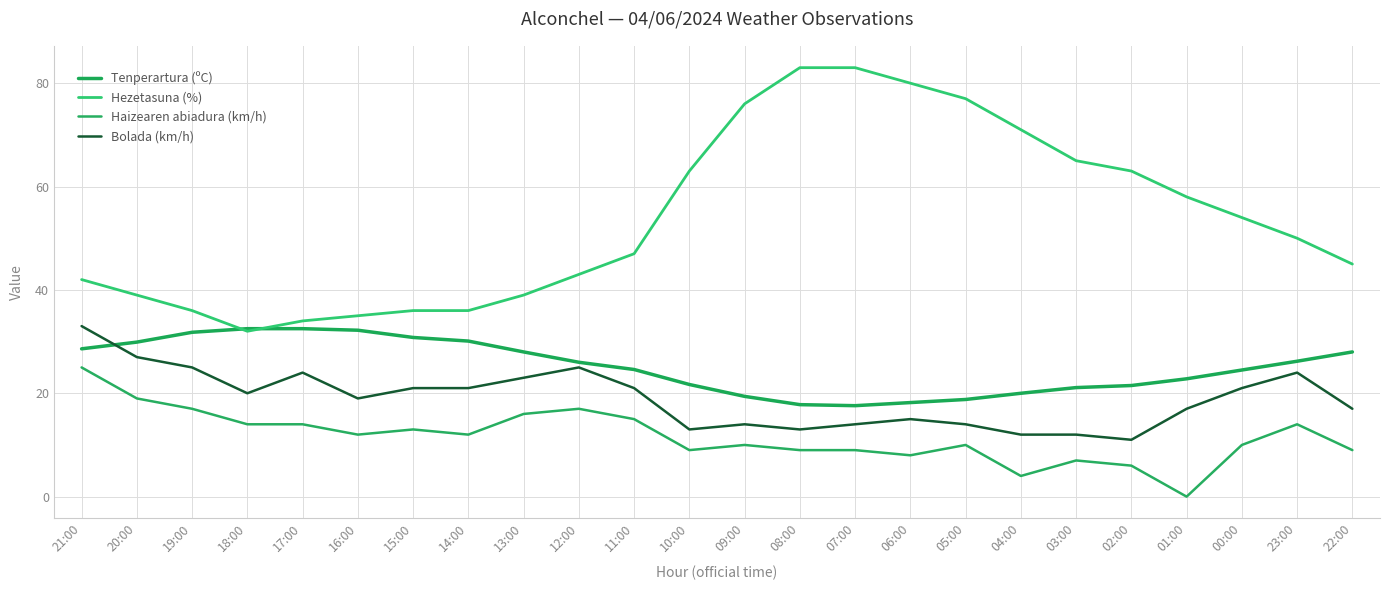

True or false: Hezetasuna (%) has more than 0 interior local peaks.

False